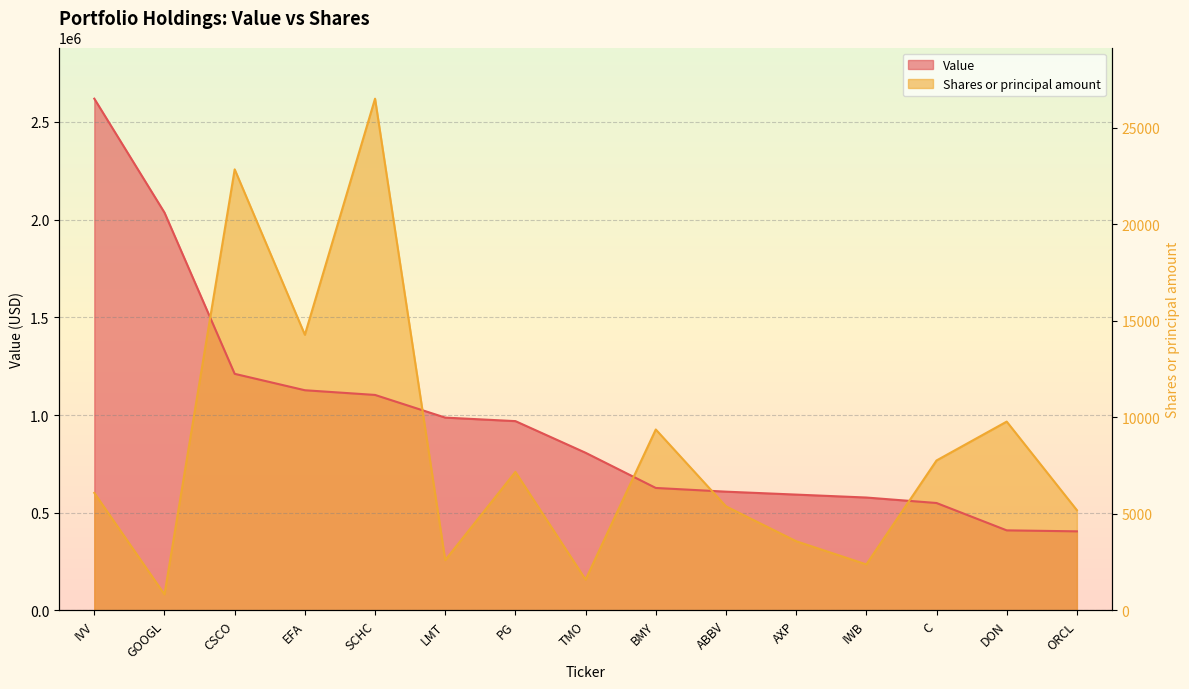

At which category is the sum across all series the highest?

SCHC